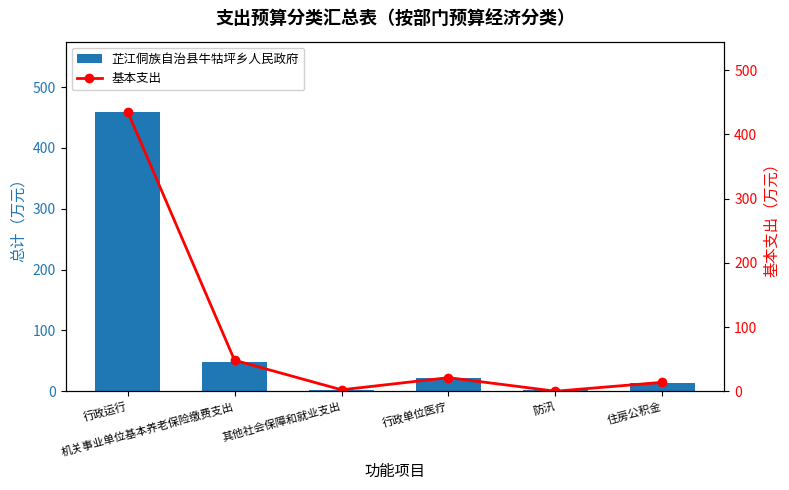

Which series changed the most between 防汛 and 住房公积金?

基本支出